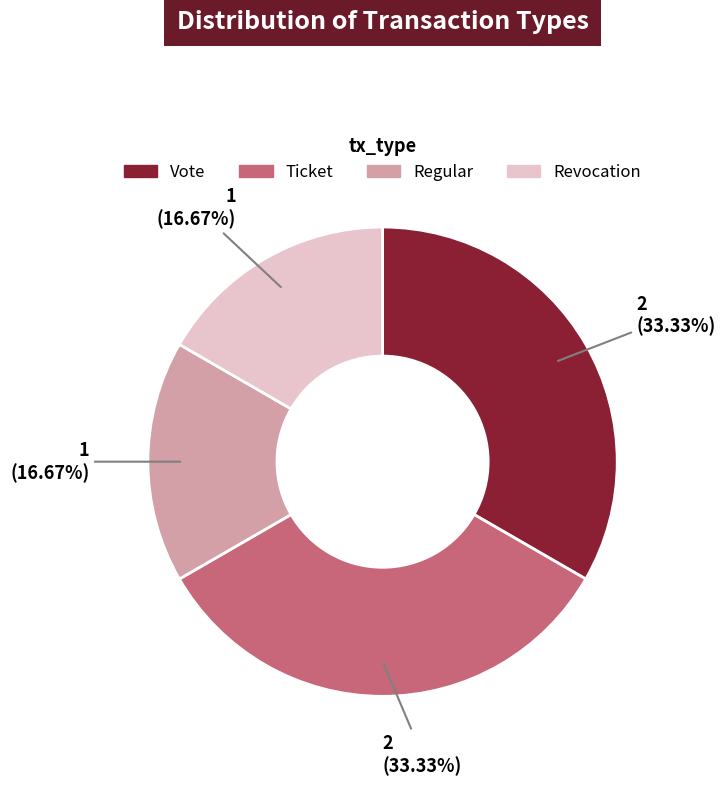

Is the sum of Vote and Ticket greater than half?

Yes